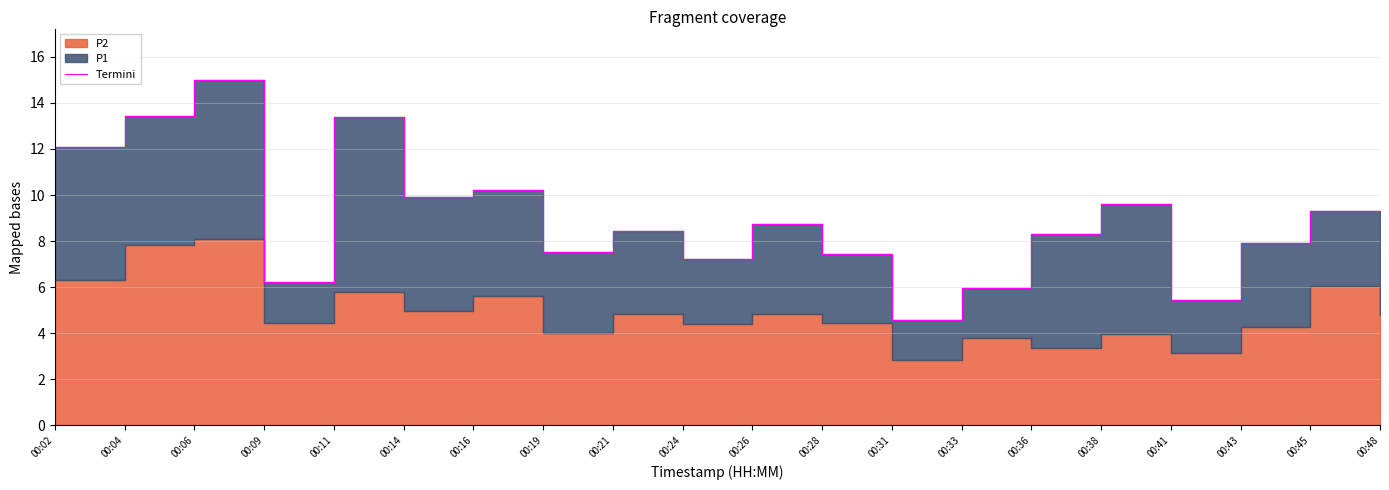

True or false: the data shows 10.1 at 00:09.

False